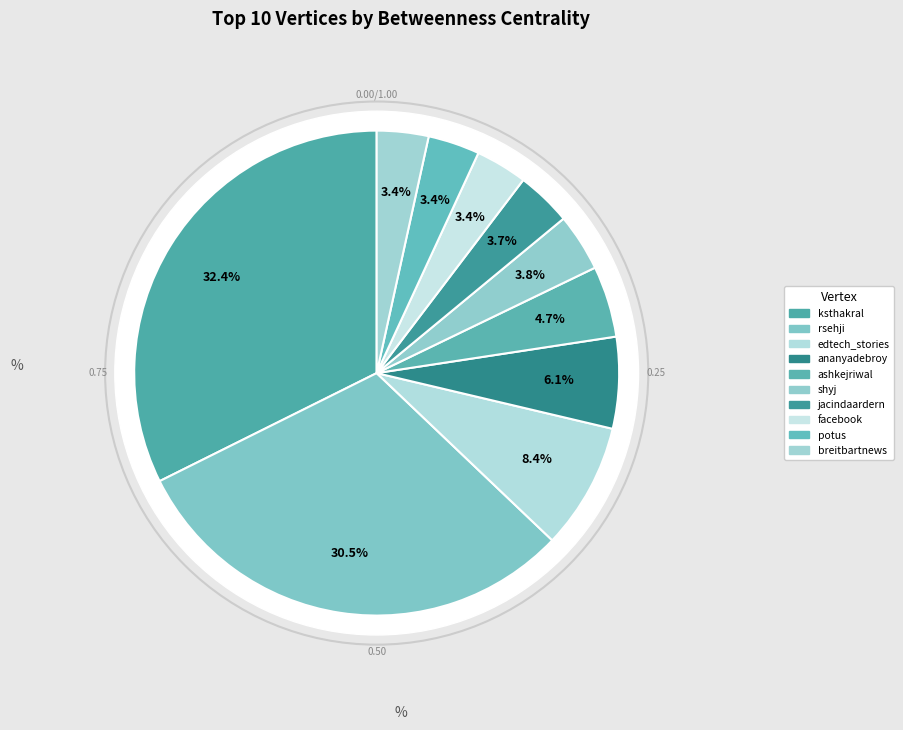

What is the smallest slice in the pie chart?

facebook